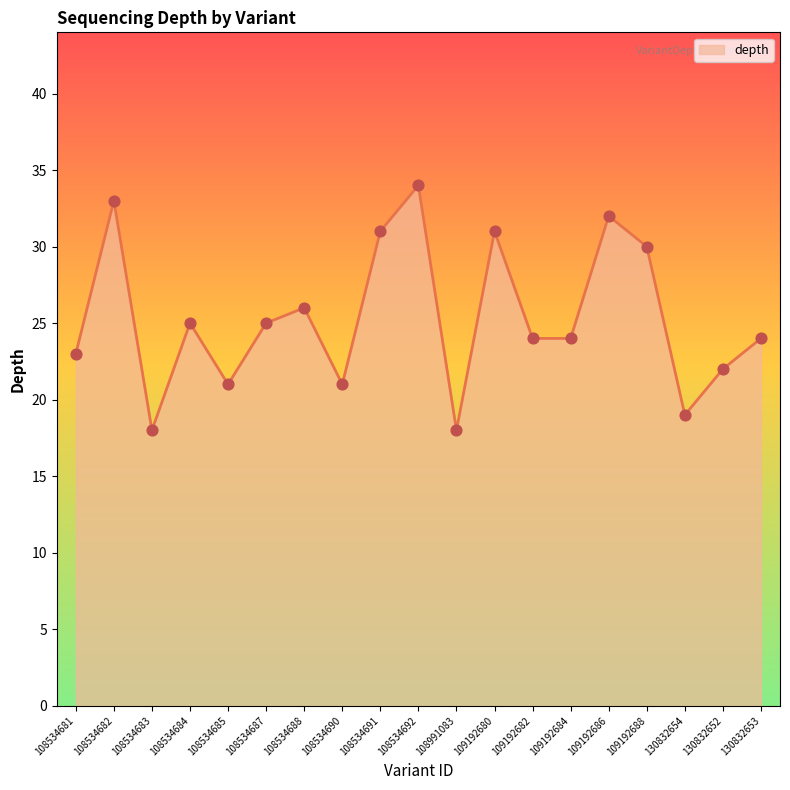

What is the change in value from 108534688 to 130832653?

-2